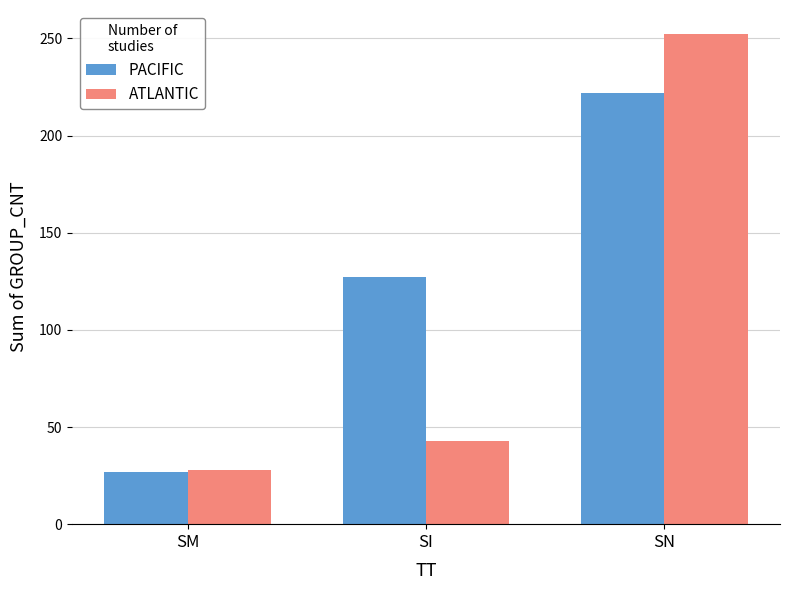

Which series has the largest total across all categories?

PACIFIC